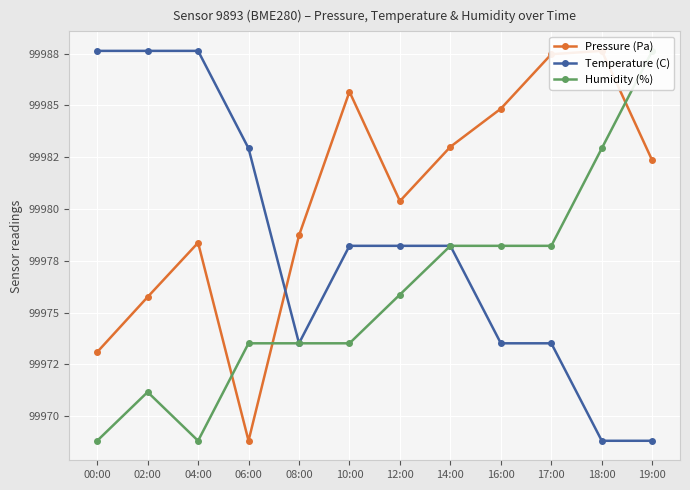

Where is Humidity (%) nearest to the value 99978?

14:00